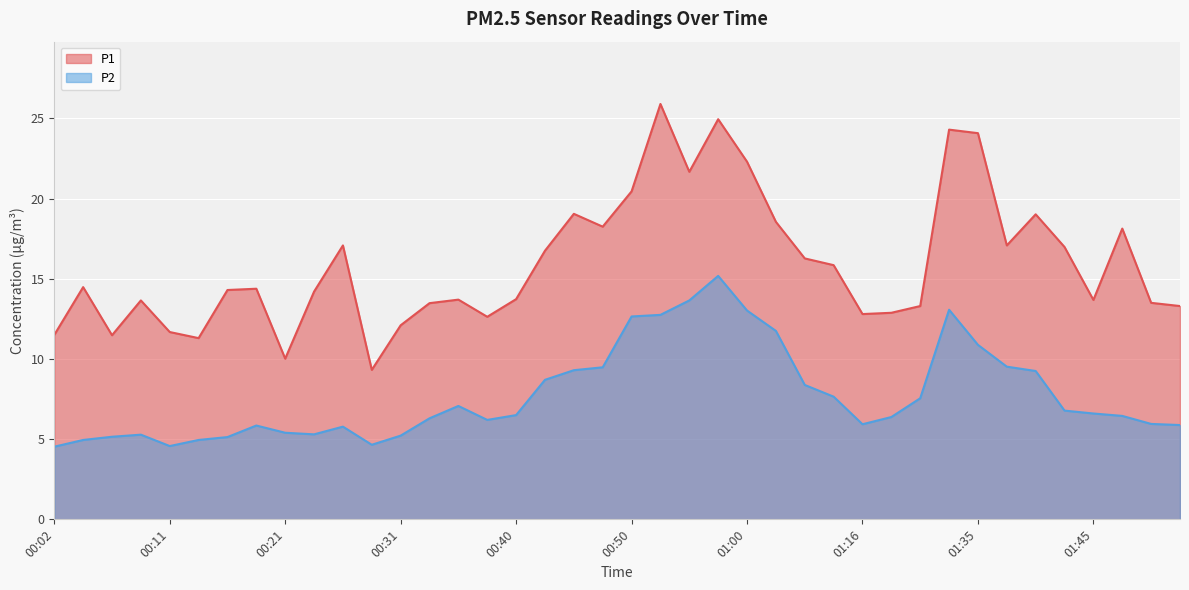

How many data points does each series have?

40